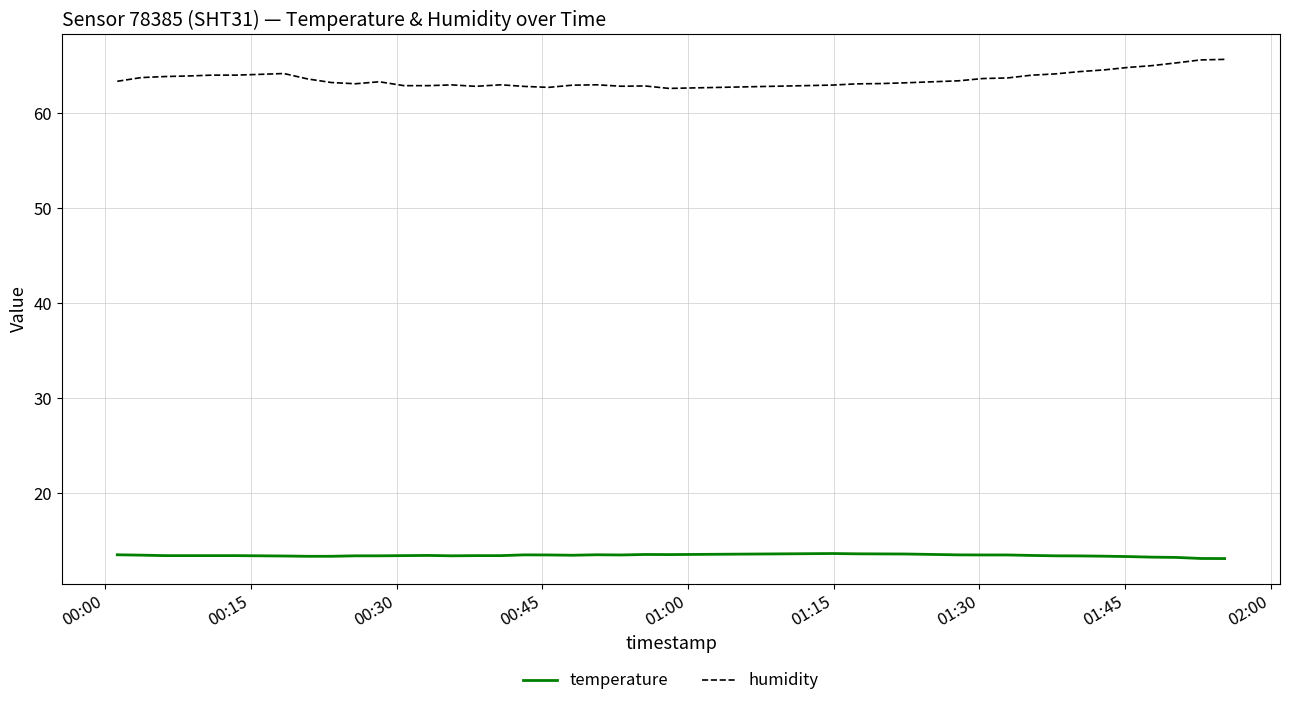

True or false: humidity and temperature cross at least once.

False